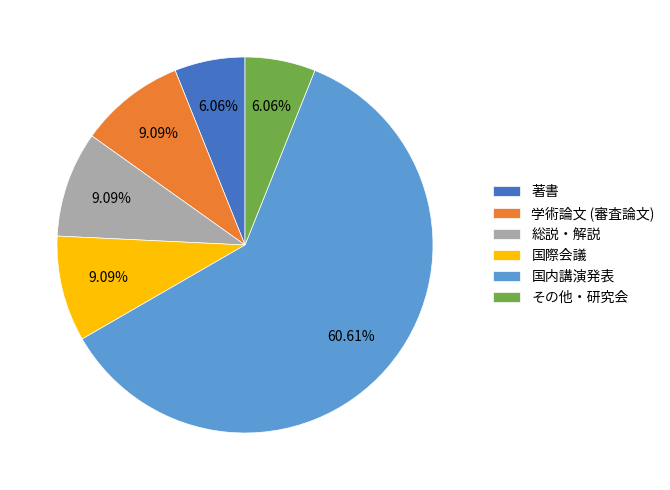

What portion of the pie excludes 国内講演発表?

39.4%